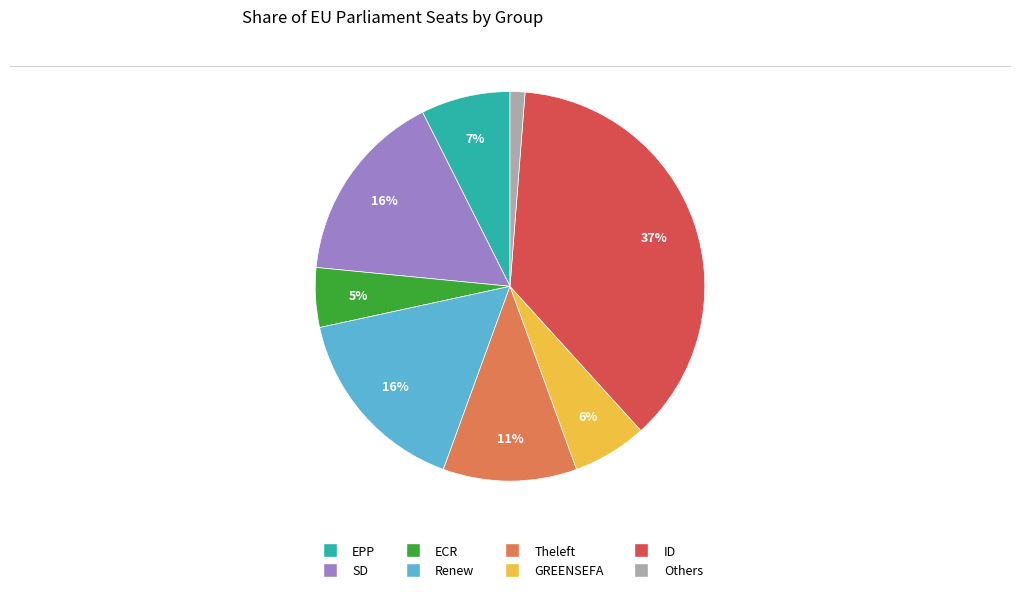

How many slices are in this pie chart?

8